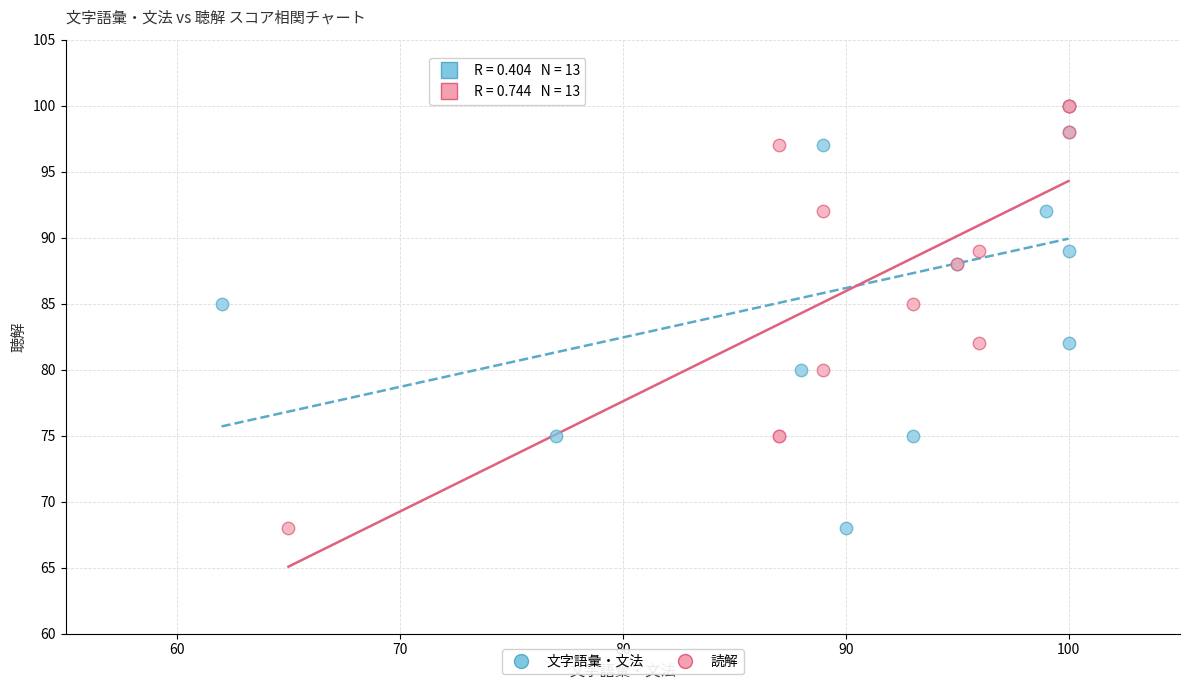

What are all the series names shown in the legend?

文字語彙・文法, 読解